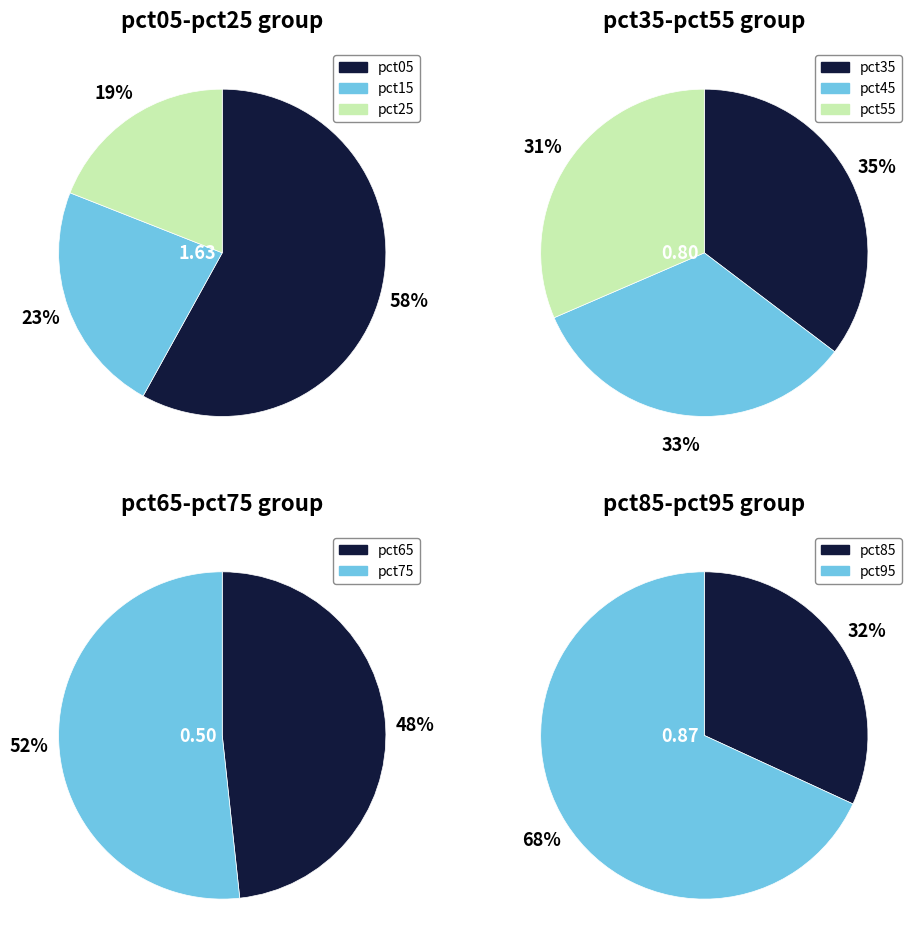

True or false: pct45 accounts for 1% of the total.

False